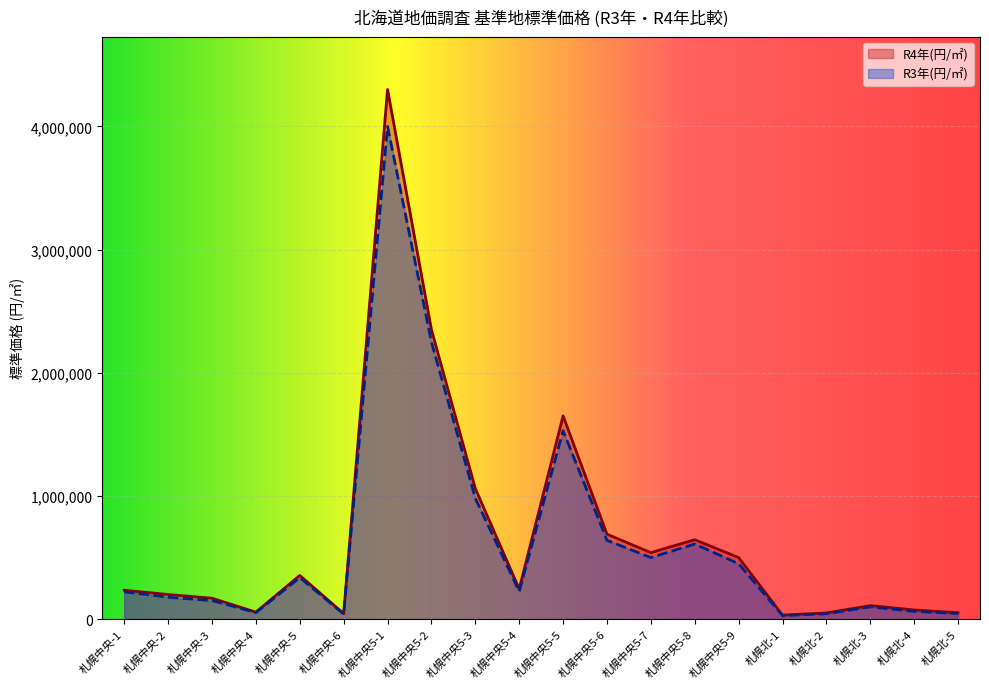

Is the value of R3年(円/㎡) at 札幌北-5 greater than the value of R4年(円/㎡) at 札幌北-1?

Yes